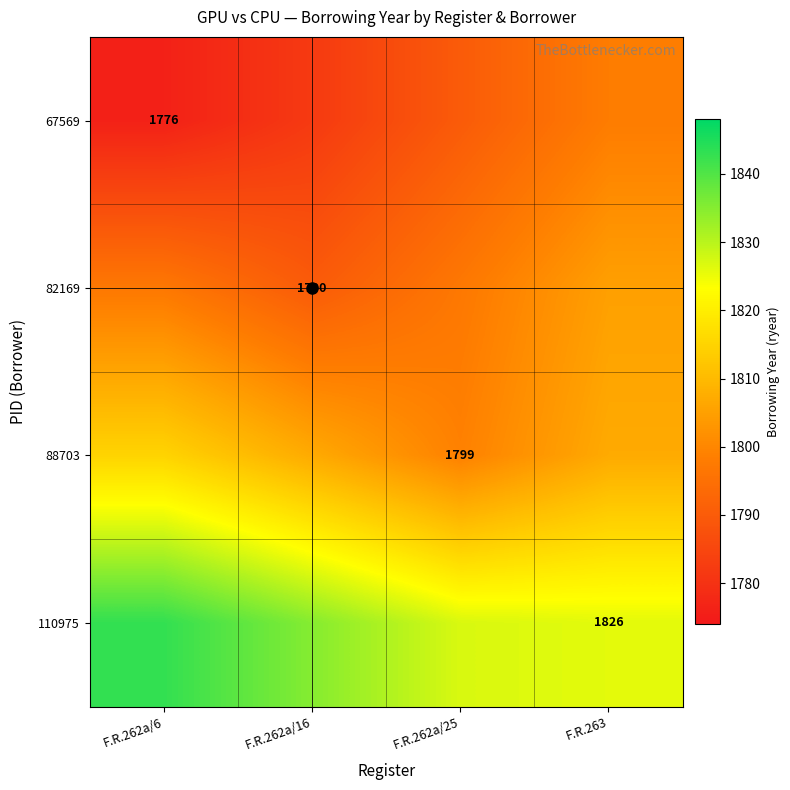

Rank the series by their average value, from lowest to highest.

67569, 82169, 88703, 110975